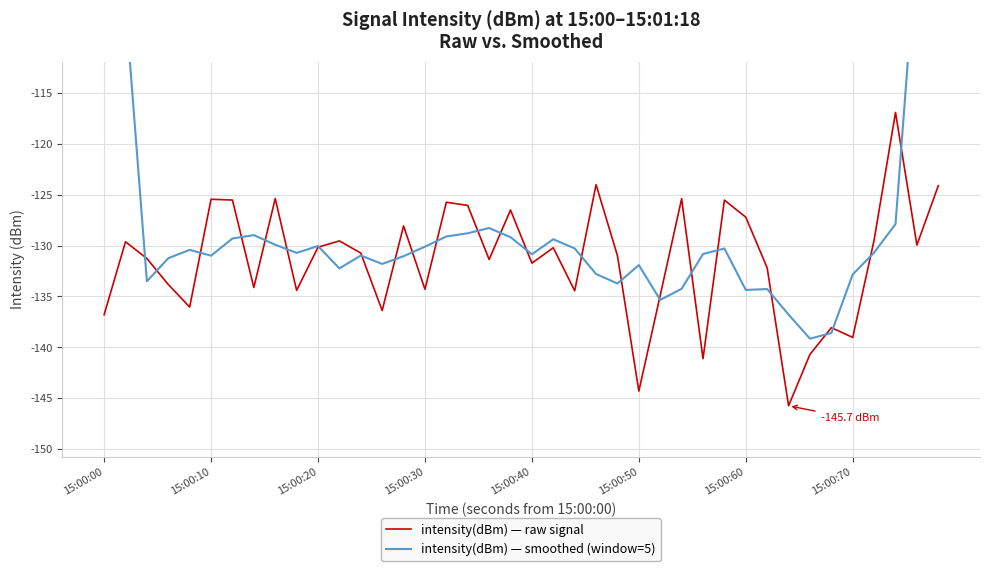

What are all the series names shown in the legend?

intensity(dBm) — raw signal, intensity(dBm) — smoothed (window=5)